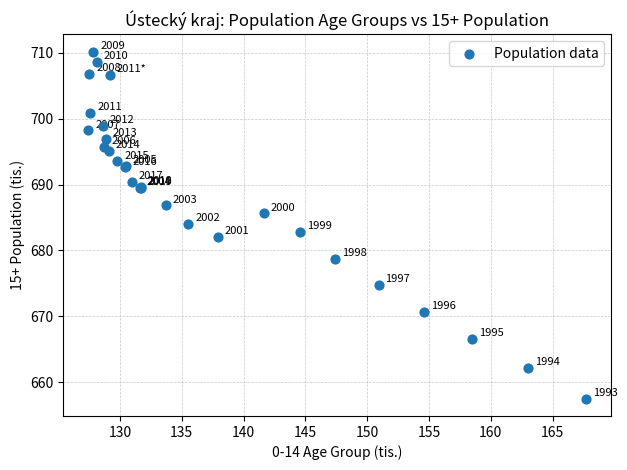

What Y value in the scatter plot is closest to 683?

682.8